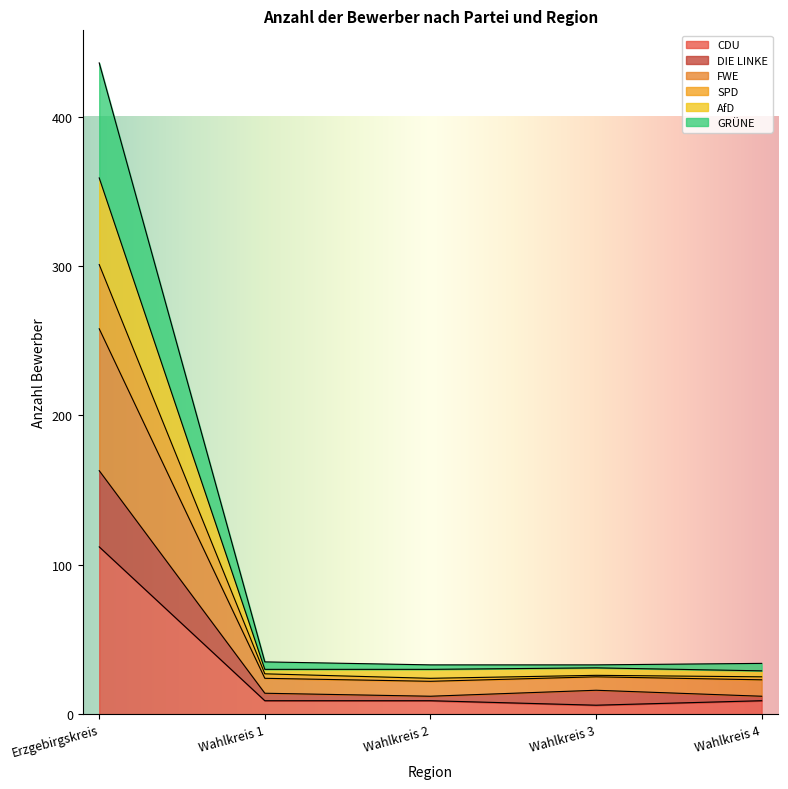

At which category is the sum across all series the highest?

Erzgebirgskreis